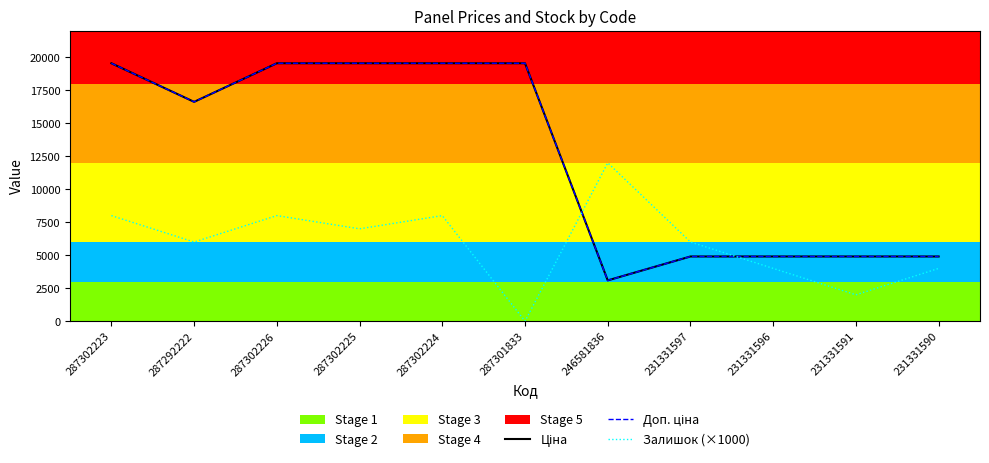

What is the difference between the Ціна values at 287302225 and 231331597?

14639.4